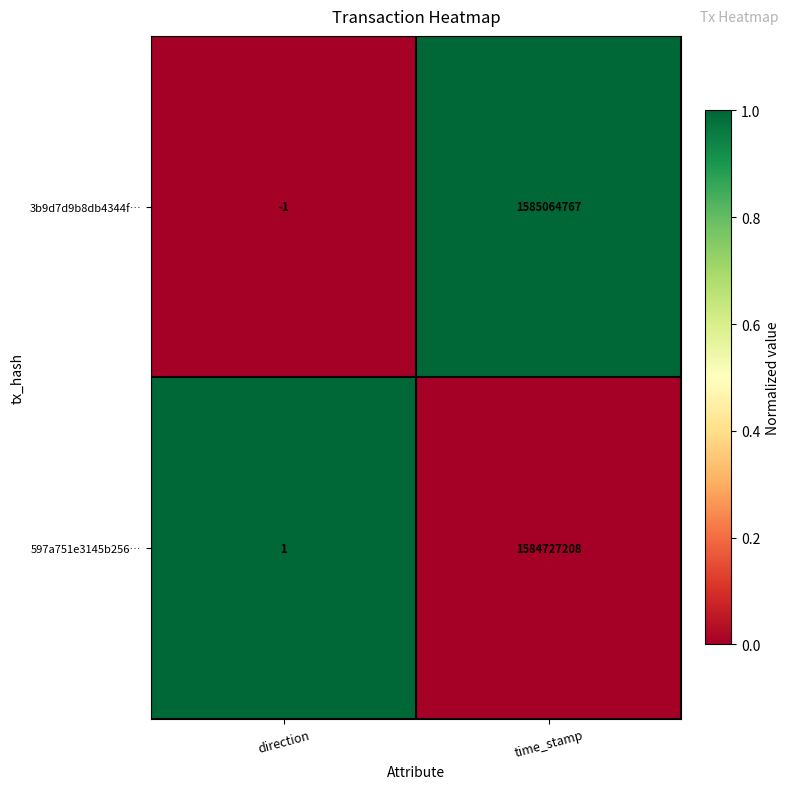

What is the total value across all series at direction?

0